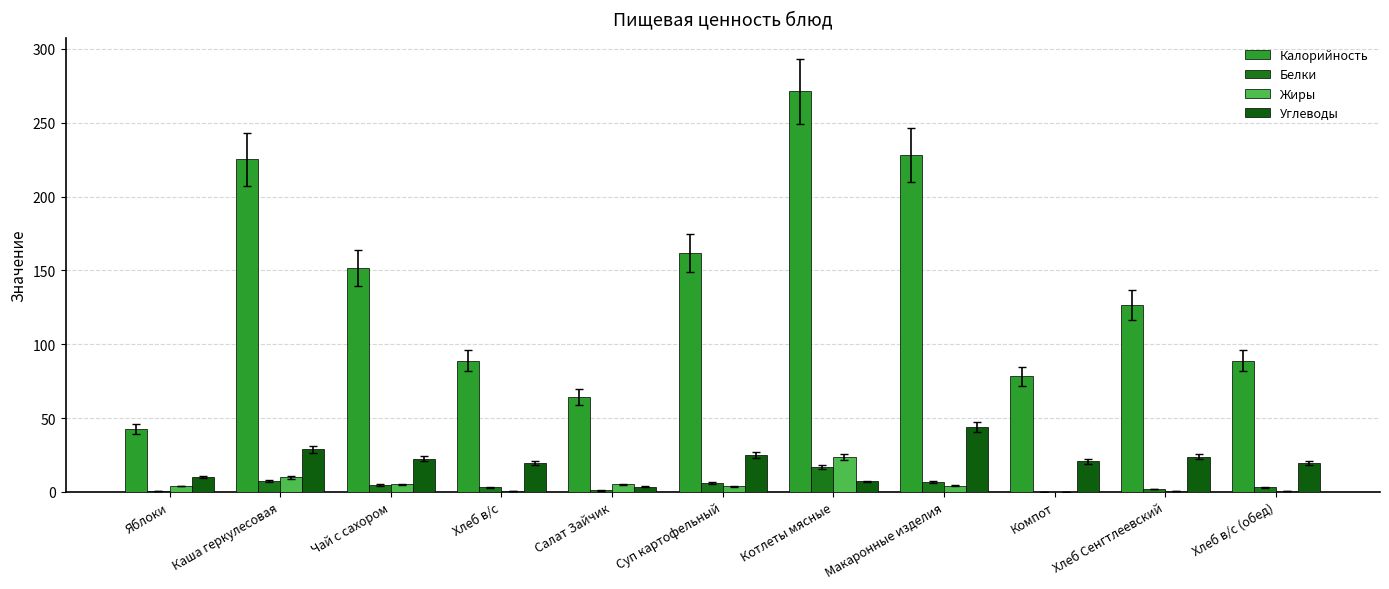

Which label corresponds to the smallest value in the chart?

Компот